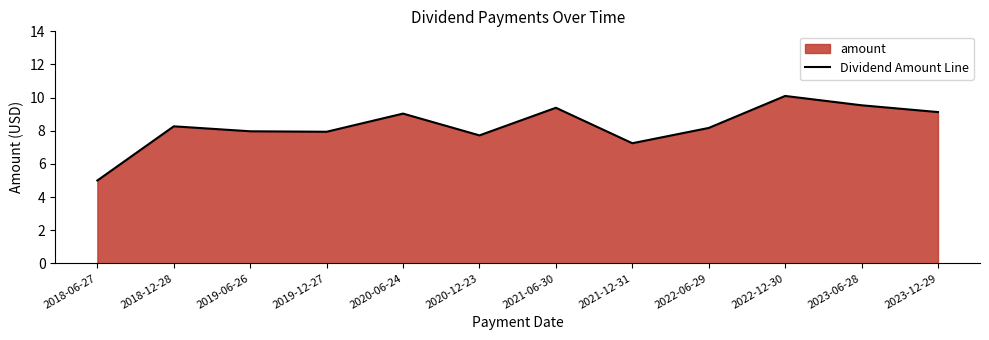

Where is the data nearest to the value 7?

2021-12-31